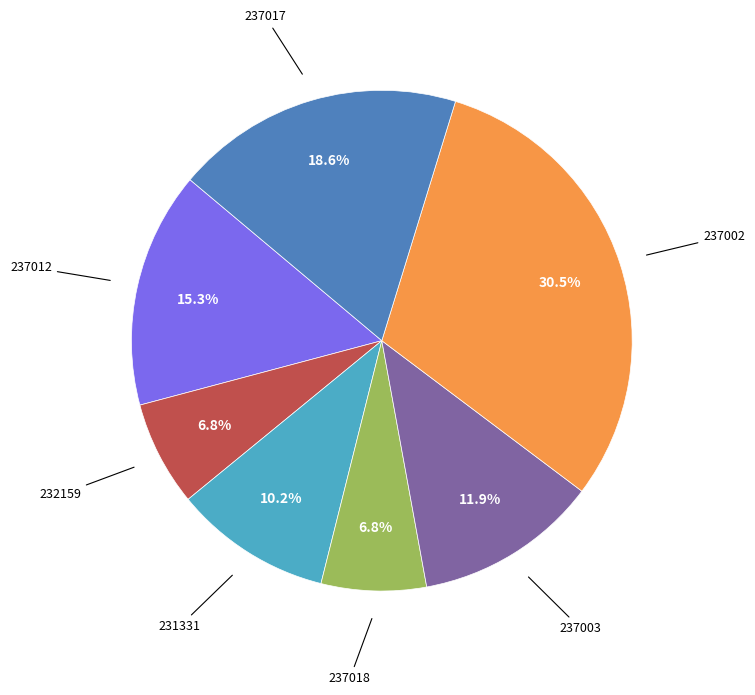

Is there a majority slice in this chart?

No